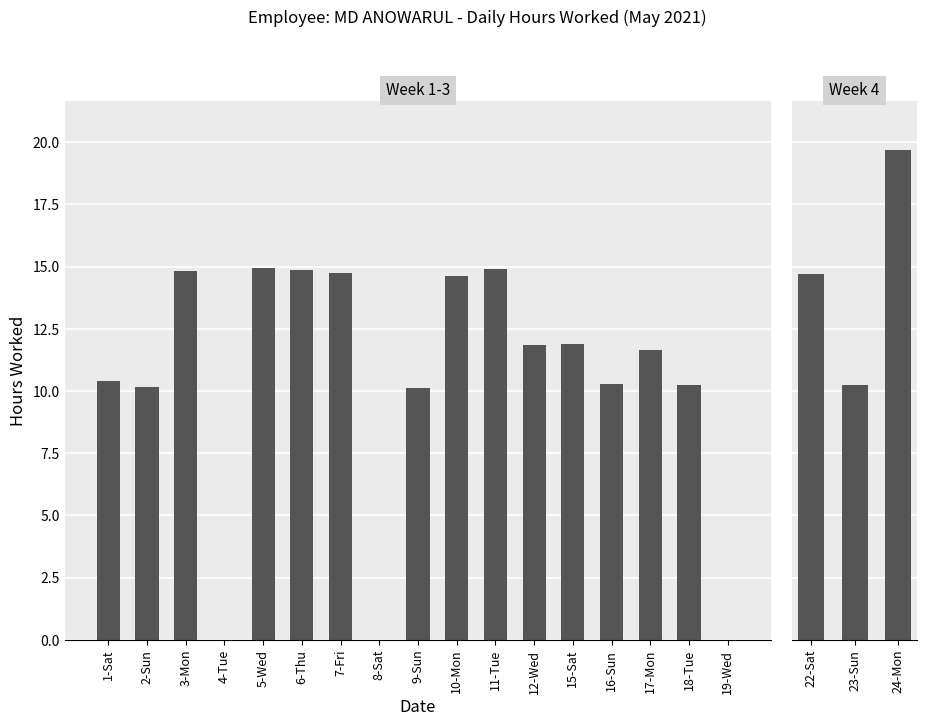

What is the change in value from 3-Mon to 23-Sun?

-4.6